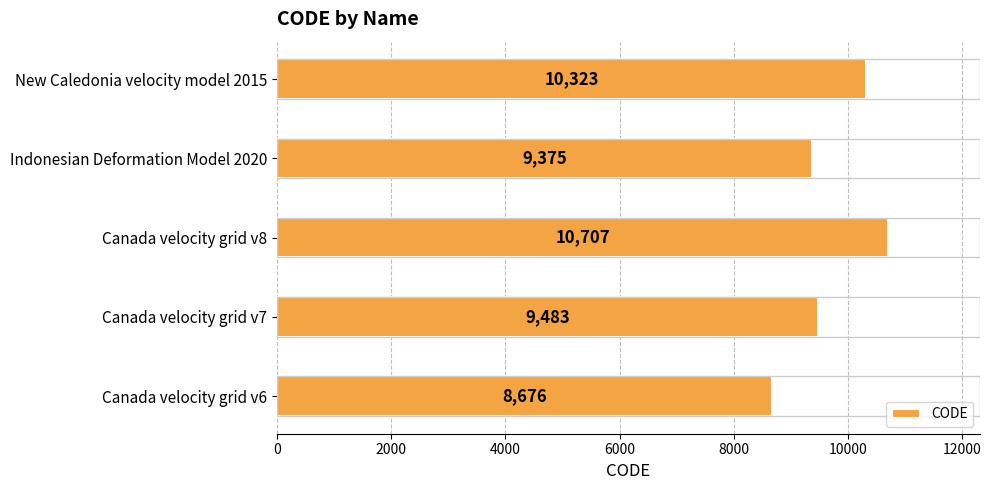

List the labels in order of value, largest first.

Canada velocity grid v8, New Caledonia velocity model 2015, Canada velocity grid v7, Indonesian Deformation Model 2020, Canada velocity grid v6